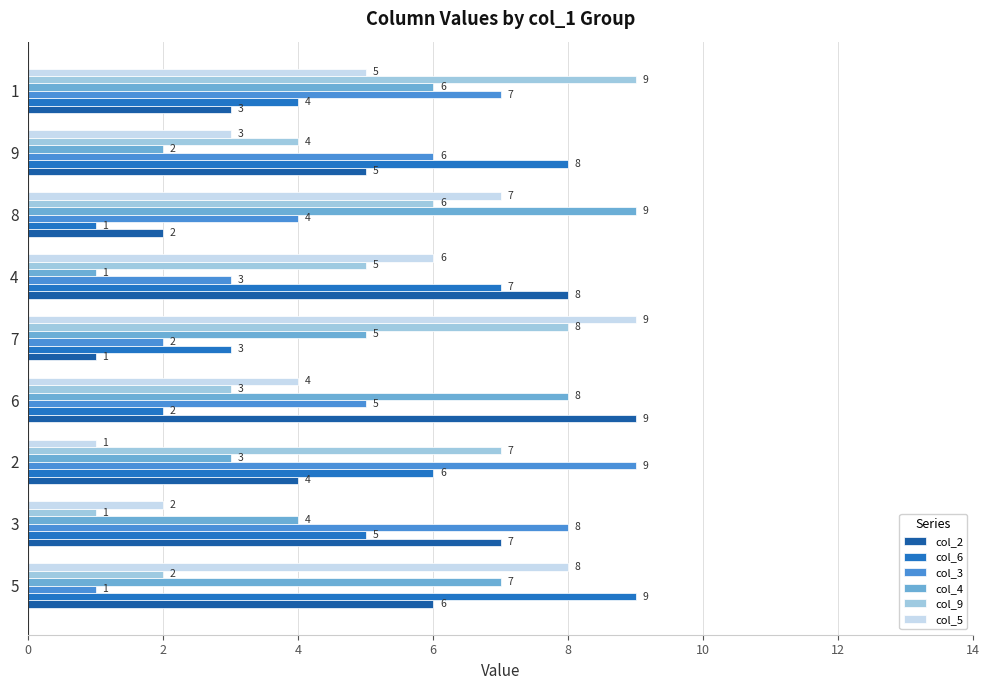

Reading left to right, list all the values displayed in this chart.

col_2: 6	7	4	9	1	8	2	5	3
col_6: 9	5	6	2	3	7	1	8	4
col_3: 1	8	9	5	2	3	4	6	7
col_4: 7	4	3	8	5	1	9	2	6
col_9: 2	1	7	3	8	5	6	4	9
col_5: 8	2	1	4	9	6	7	3	5